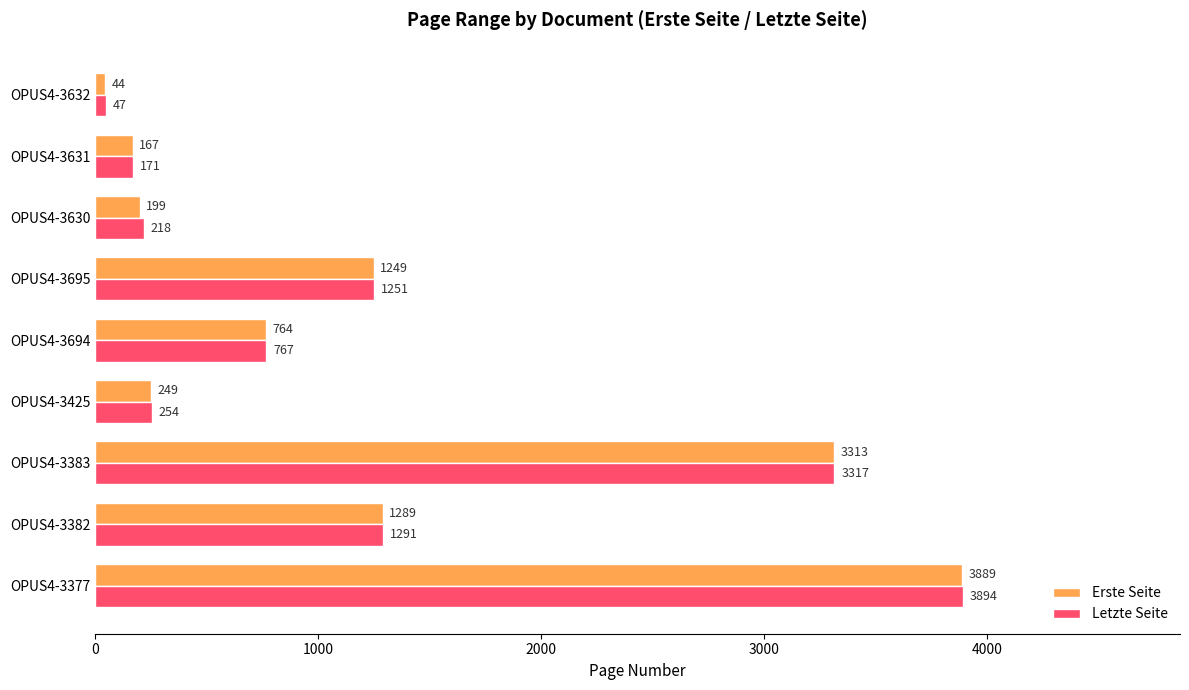

The Erste Seite series shows 764 at OPUS4-3694. True or false?

True